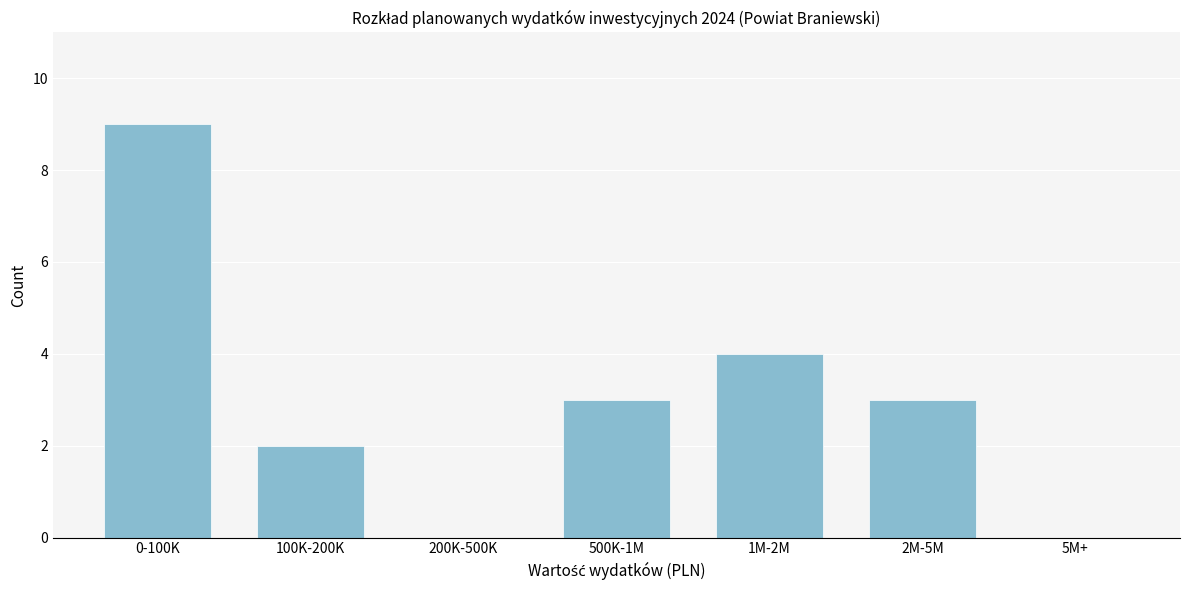

Reading left to right, transcribe all the data shown in this chart.

0-100K=9	100K-200K=2	200K-500K=0	500K-1M=3	1M-2M=4	2M-5M=3	5M+=0